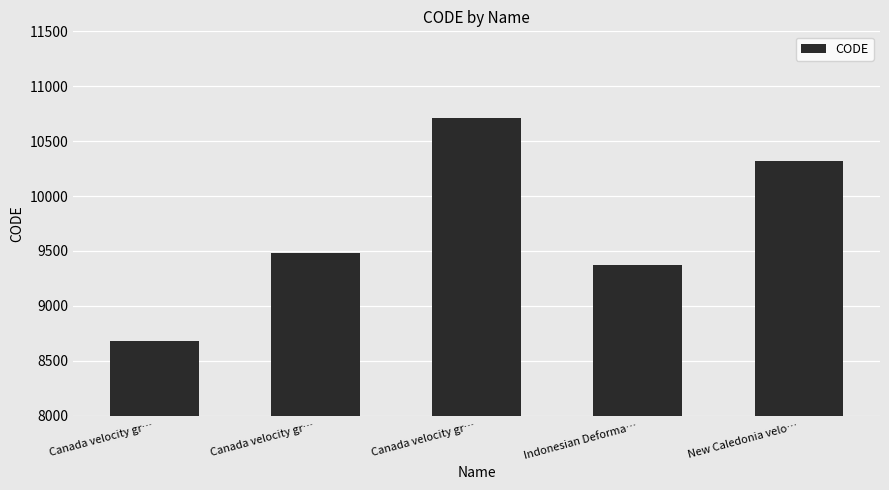

Count the number of data series in this chart.

1